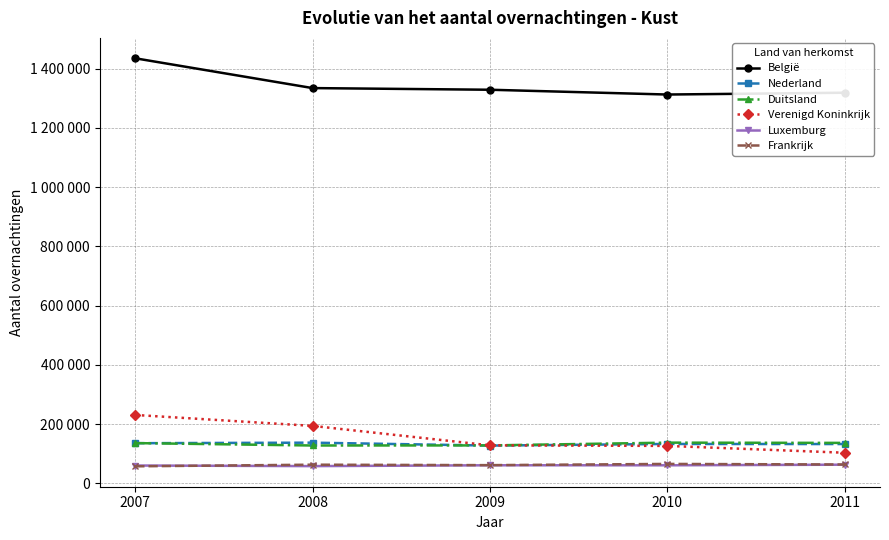

Reading left to right, list all the values displayed in this chart.

België: 2007=1434607	2008=1334040	2009=1328453	2010=1312313	2011=1318421
Nederland: 2007=135526	2008=137342	2009=127499	2010=132932	2011=132685
Duitsland: 2007=135894	2008=127783	2009=128095	2010=137406	2011=136575
Verenigd Koninkrijk: 2007=230887	2008=193960	2009=128330	2010=126433	2011=103400
Luxemburg: 2007=60225	2008=58198	2009=61058	2010=60958	2011=63018
Frankrijk: 2007=57504	2008=63028	2009=61459	2010=65600	2011=63676